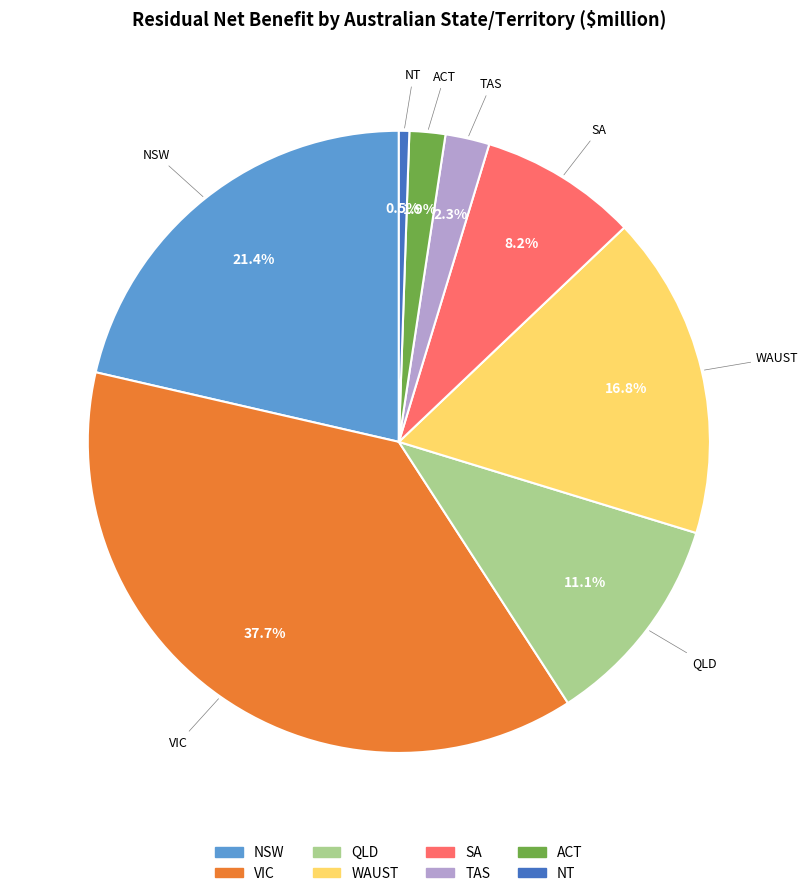

Count the number of slices in the pie.

8